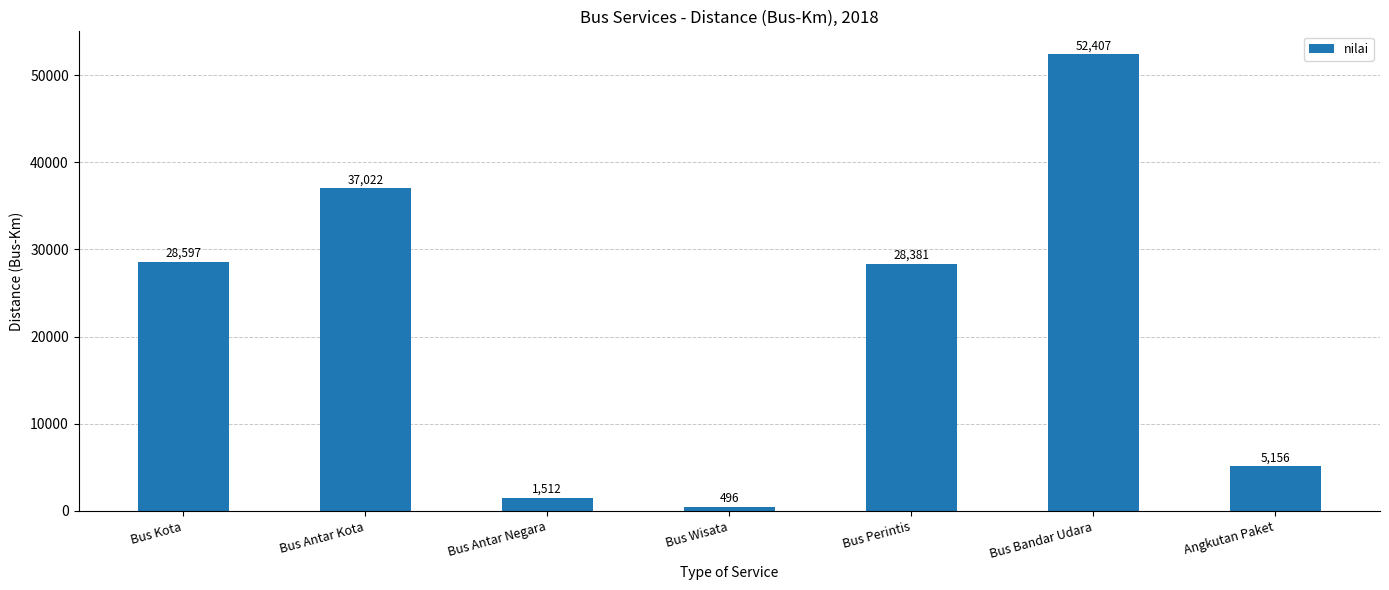

List the labels in order of value, smallest first.

Bus Wisata, Bus Antar Negara, Angkutan Paket, Bus Perintis, Bus Kota, Bus Antar Kota, Bus Bandar Udara